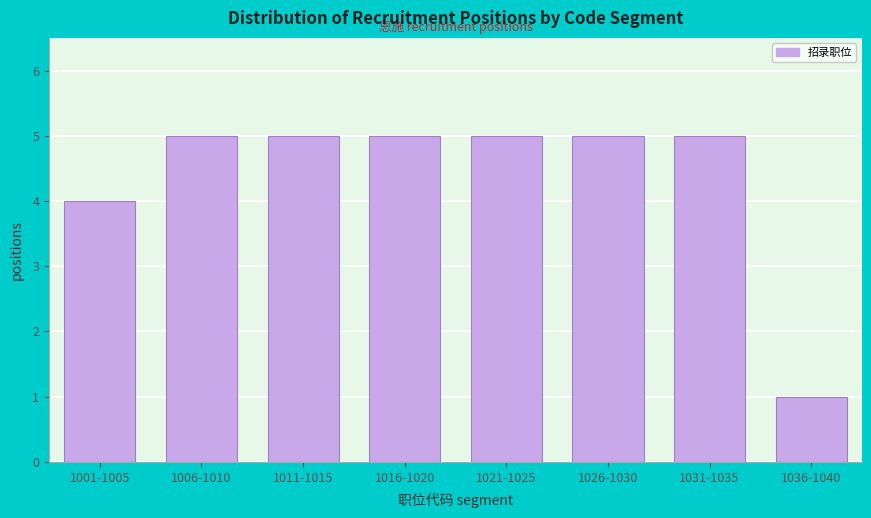

Reading left to right, transcribe all the data shown in this chart.

4	5	5	5	5	5	5	1